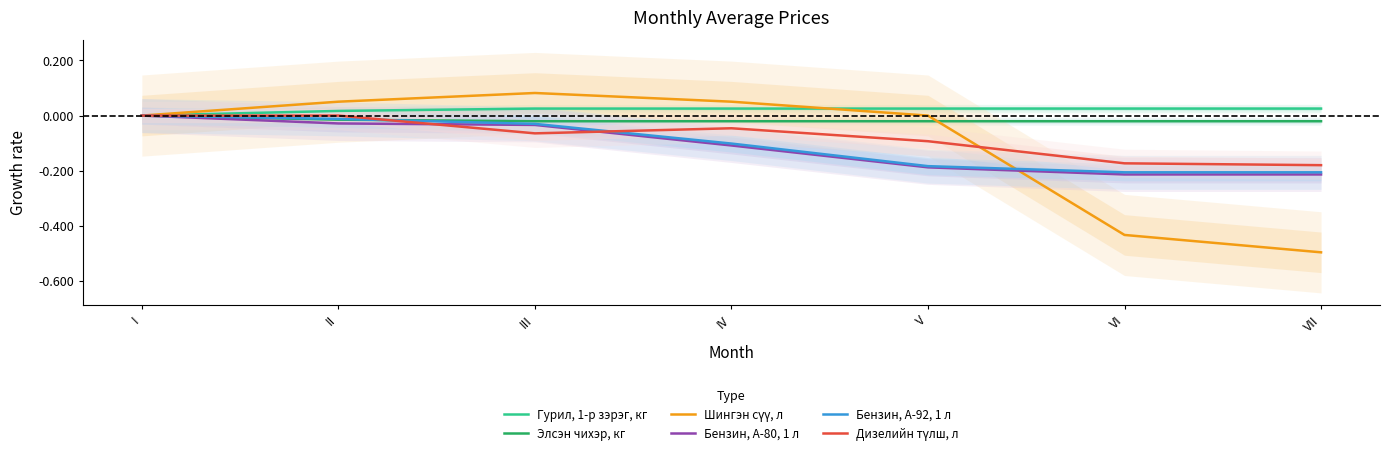

Reading left to right, list all the values displayed in this chart.

Гурил, 1-р зэрэг, кг: 0.0	0.0	0.0	0.0	0.0	0.0	0.0
Элсэн чихэр, кг: 0.0	-0.0	-0.0	-0.0	-0.0	-0.0	-0.0
Шингэн сүү, л: 0.0	0.1	0.1	0.1	0.0	-0.4	-0.5
Бензин, А-80, 1 л: 0.0	-0.0	-0.0	-0.1	-0.2	-0.2	-0.2
Бензин, А-92, 1 л: 0.0	-0.0	-0.0	-0.1	-0.2	-0.2	-0.2
Дизелийн түлш, л: 0.0	0.0	-0.1	-0.0	-0.1	-0.2	-0.2